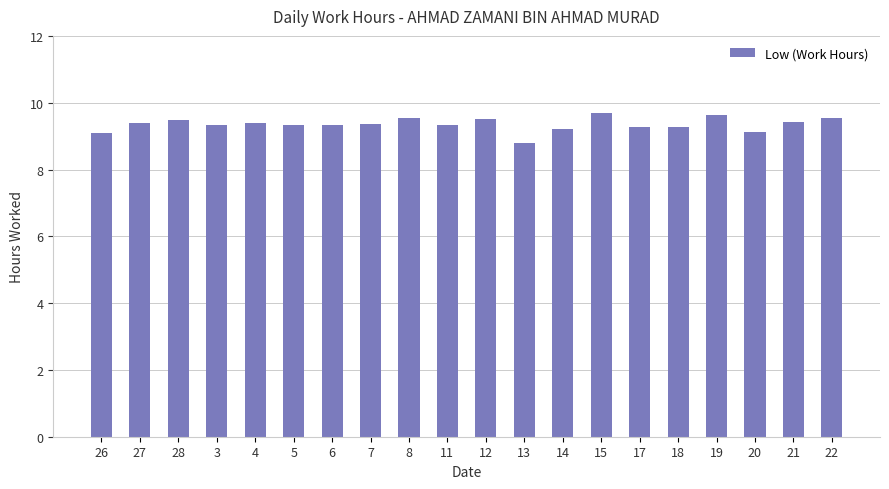

What is the ratio of the value at 11 to the value at 22?

1.0